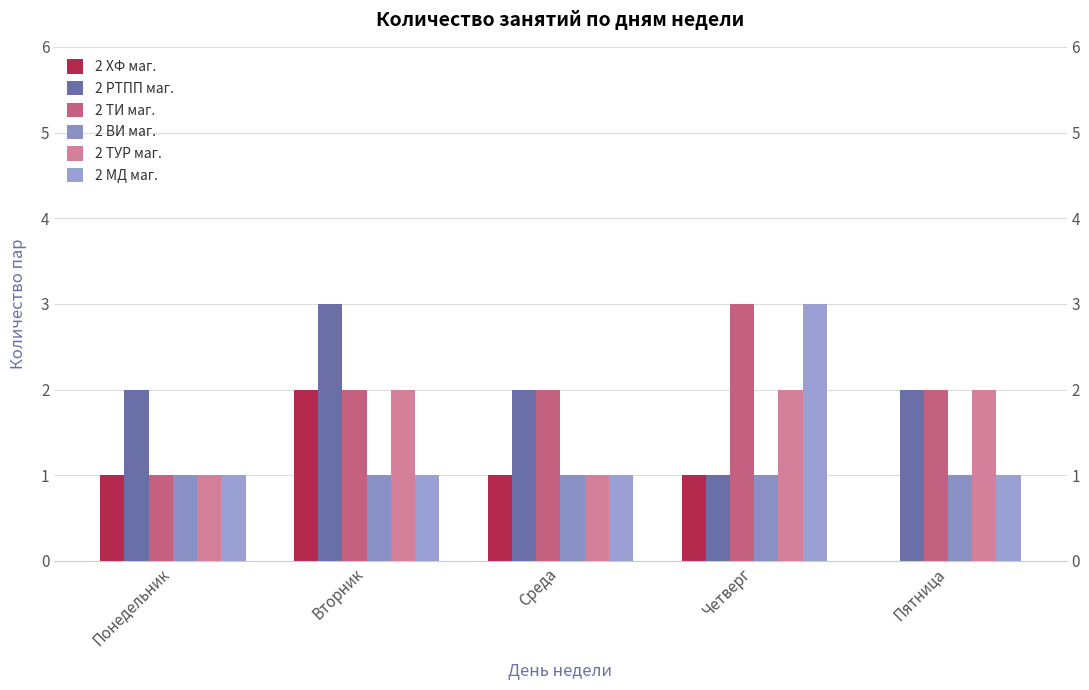

True or false: 2 ХФ маг. has a value of 1 at Четверг.

True